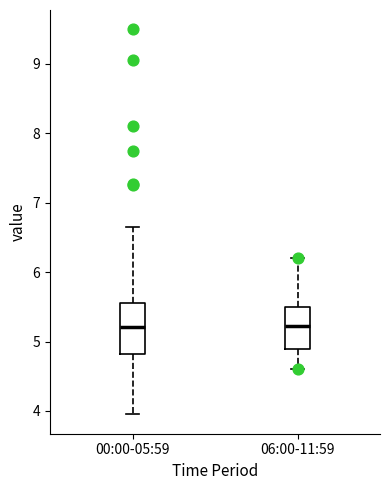

Where does the upper whisker of the box for 00:00-05:59 end on the y-axis? The values are not printed on the chart, so give them approximately, as read against the axis.

6.7